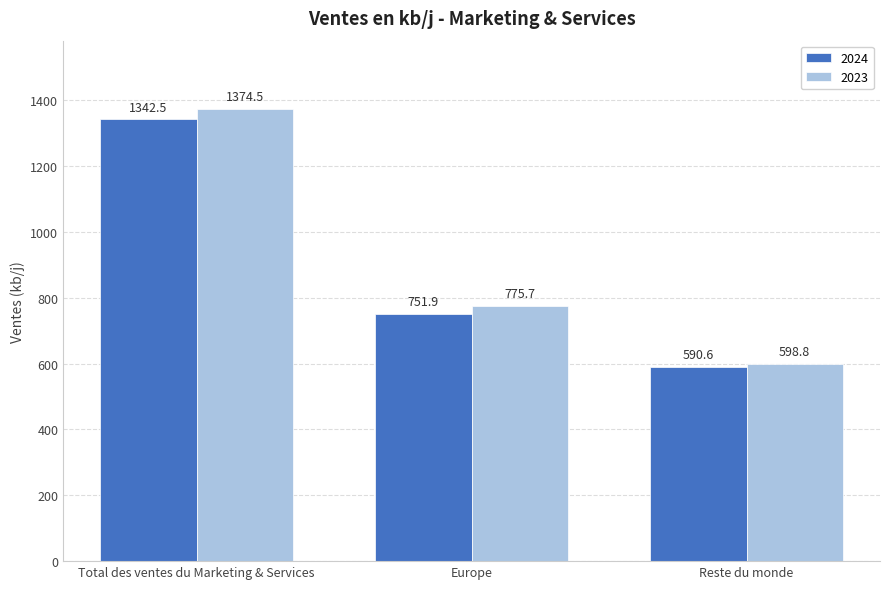

Which category has the lowest value across all series?

Reste du monde